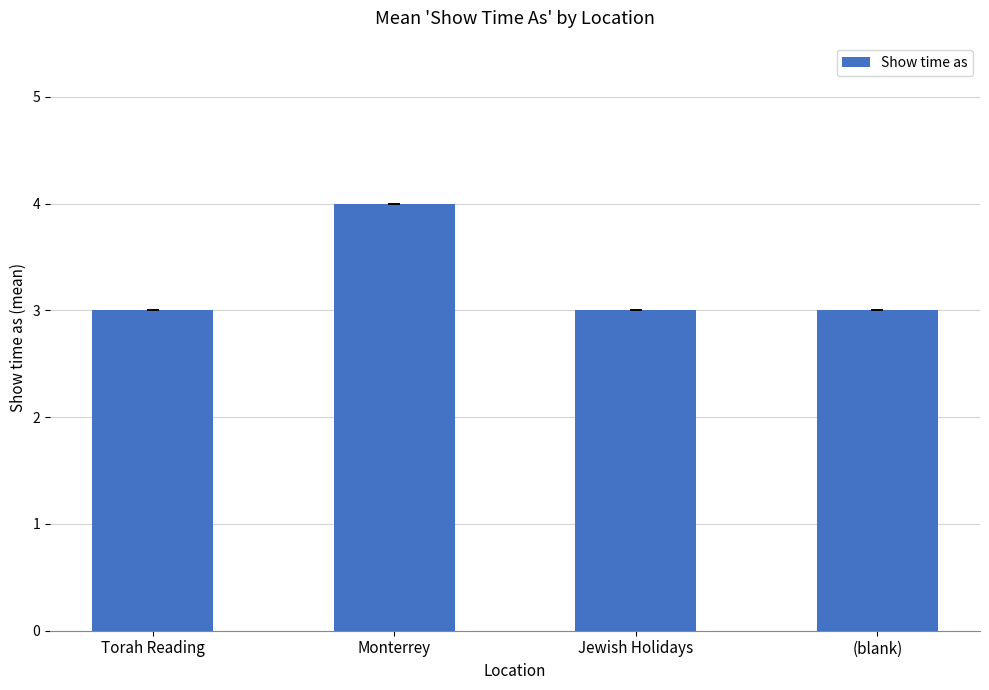

What is the maximum value shown in the chart?

4